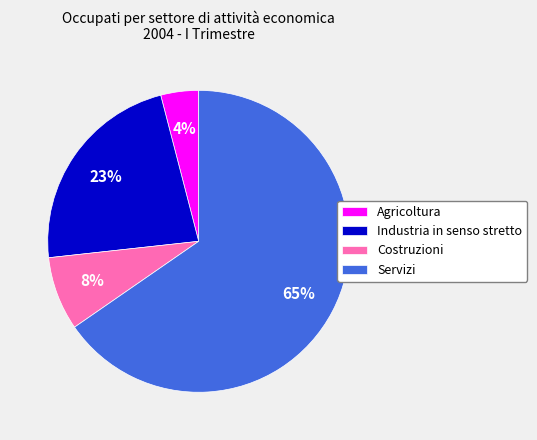

Do Costruzioni and Servizi together represent more than half of the pie?

Yes